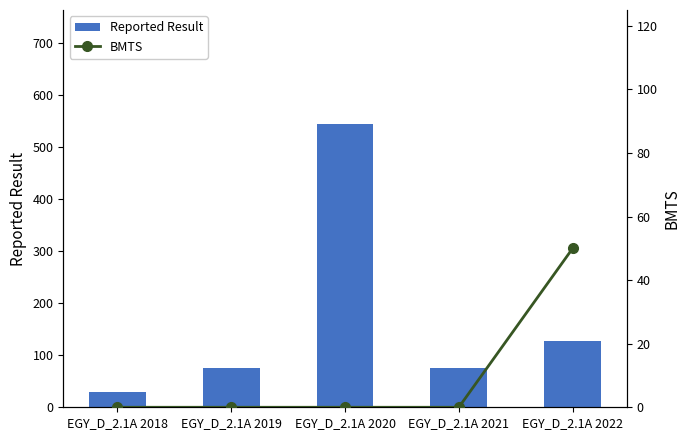

Rank the series at EGY_D_2.1A 2019 from lowest to highest value.

BMTS, Reported Result